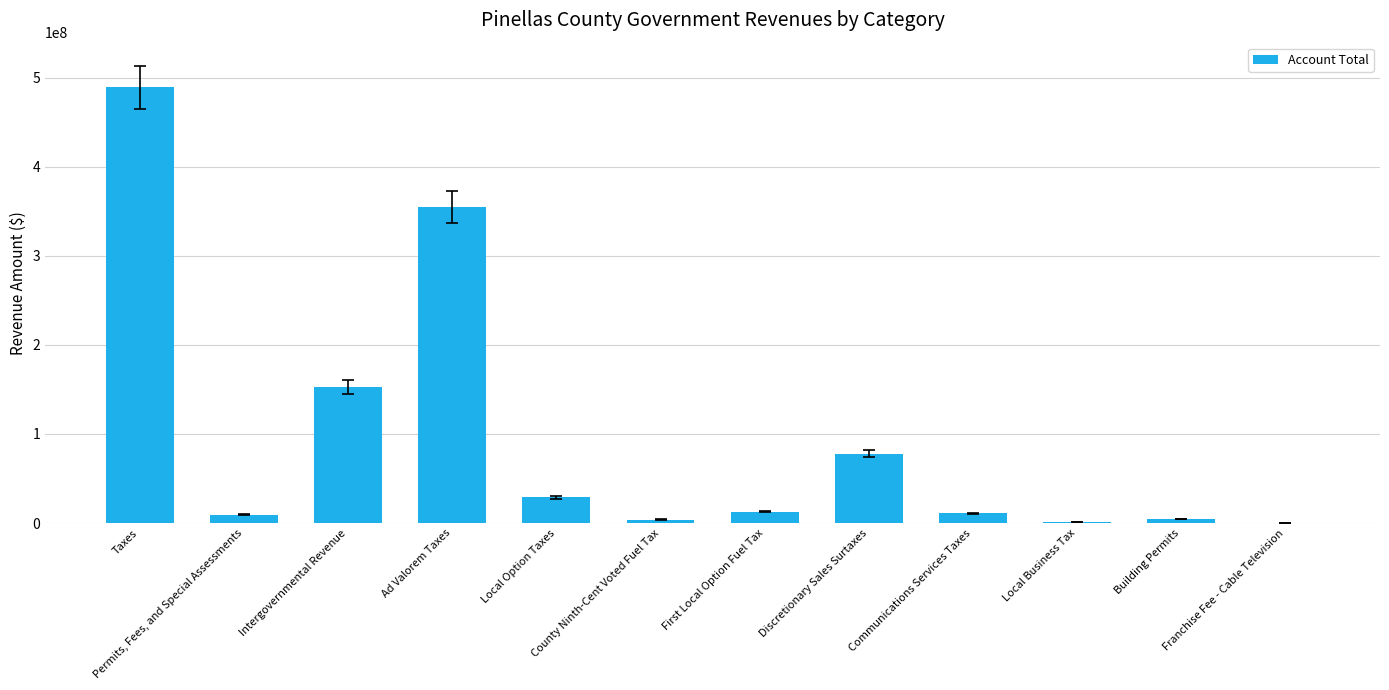

The value at Discretionary Sales Surtaxes is 77759201. True or false?

True